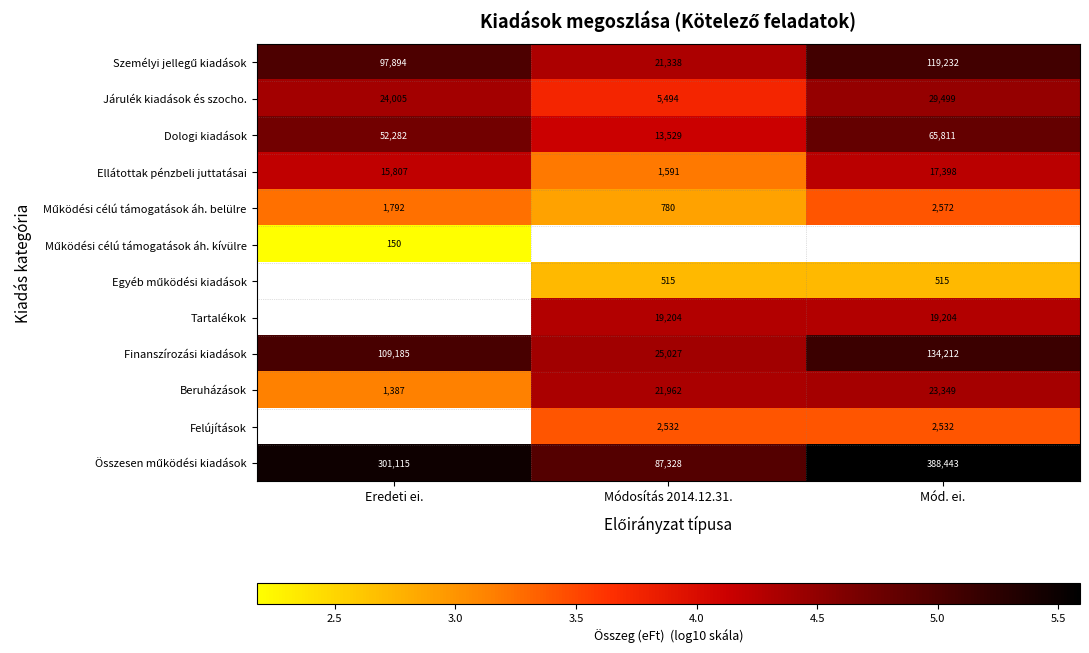

At which label is Ellátottak pénzbeli juttatásai closest to 9494?

Eredeti ei.